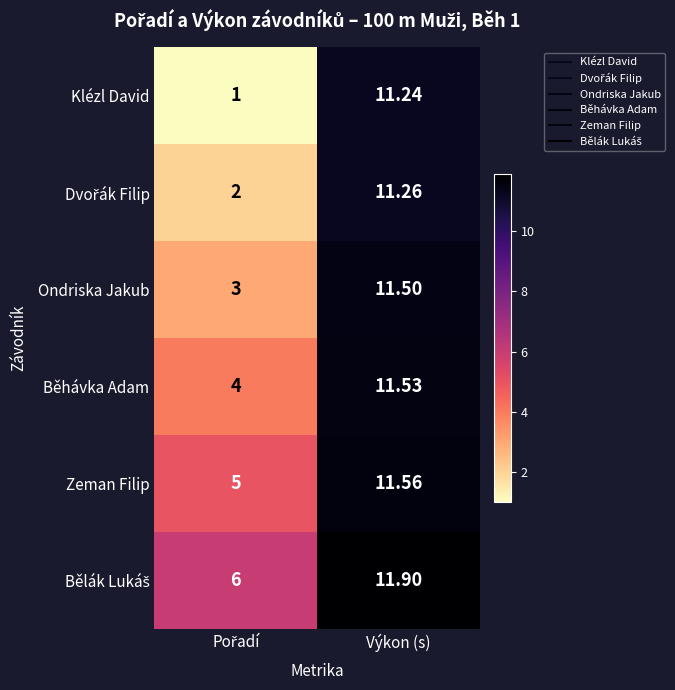

How many values in the Běhávka Adam series are below 11?

1